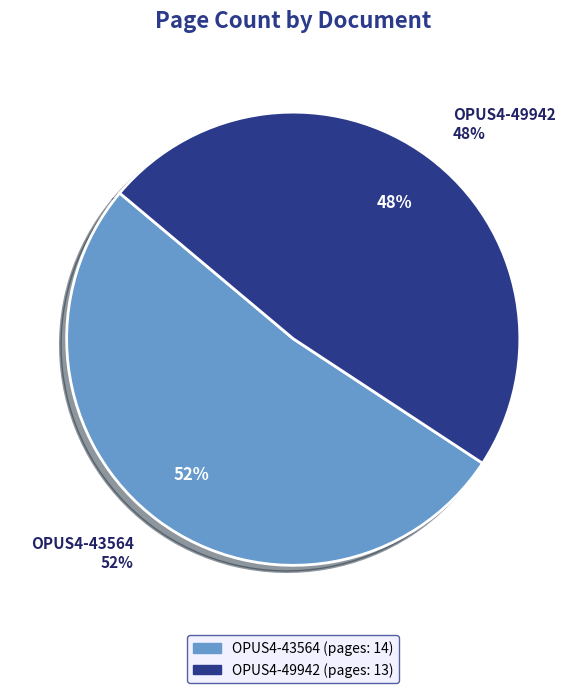

Which slice represents more than half of the pie?

OPUS4-43564